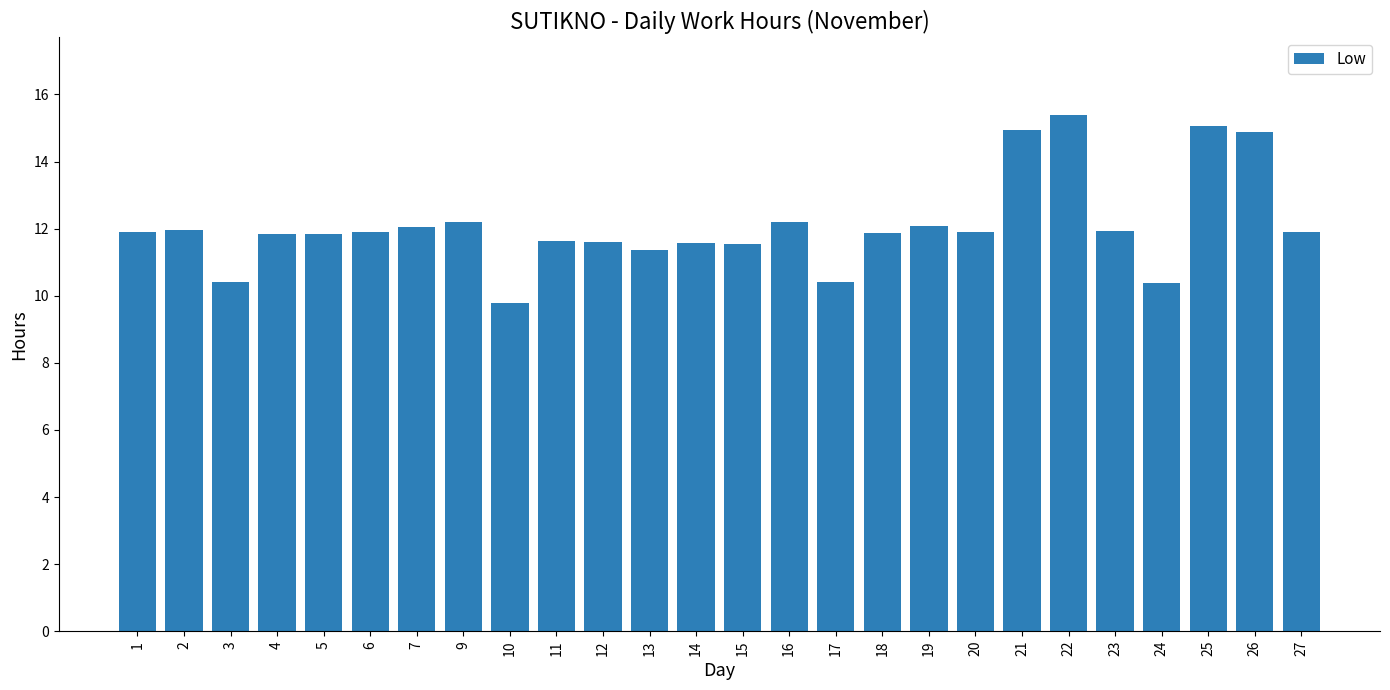

True or false: the data shows 10.4 at 3.

True